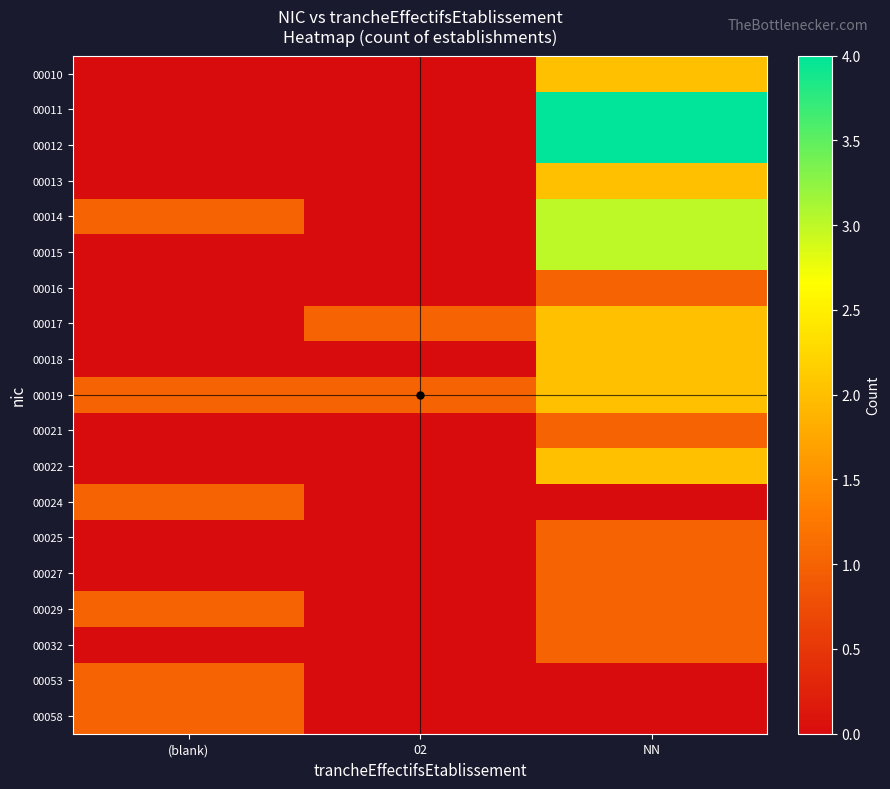

Reading left to right, transcribe all the data shown in this chart.

00010: (blank)=0	02=0	NN=2
00011: (blank)=0	02=0	NN=4
00012: (blank)=0	02=0	NN=4
00013: (blank)=0	02=0	NN=2
00014: (blank)=1	02=0	NN=3
00015: (blank)=0	02=0	NN=3
00016: (blank)=0	02=0	NN=1
00017: (blank)=0	02=1	NN=2
00018: (blank)=0	02=0	NN=2
00019: (blank)=1	02=1	NN=2
00021: (blank)=0	02=0	NN=1
00022: (blank)=0	02=0	NN=2
00024: (blank)=1	02=0	NN=0
00025: (blank)=0	02=0	NN=1
00027: (blank)=0	02=0	NN=1
00029: (blank)=1	02=0	NN=1
00032: (blank)=0	02=0	NN=1
00053: (blank)=1	02=0	NN=0
00058: (blank)=1	02=0	NN=0